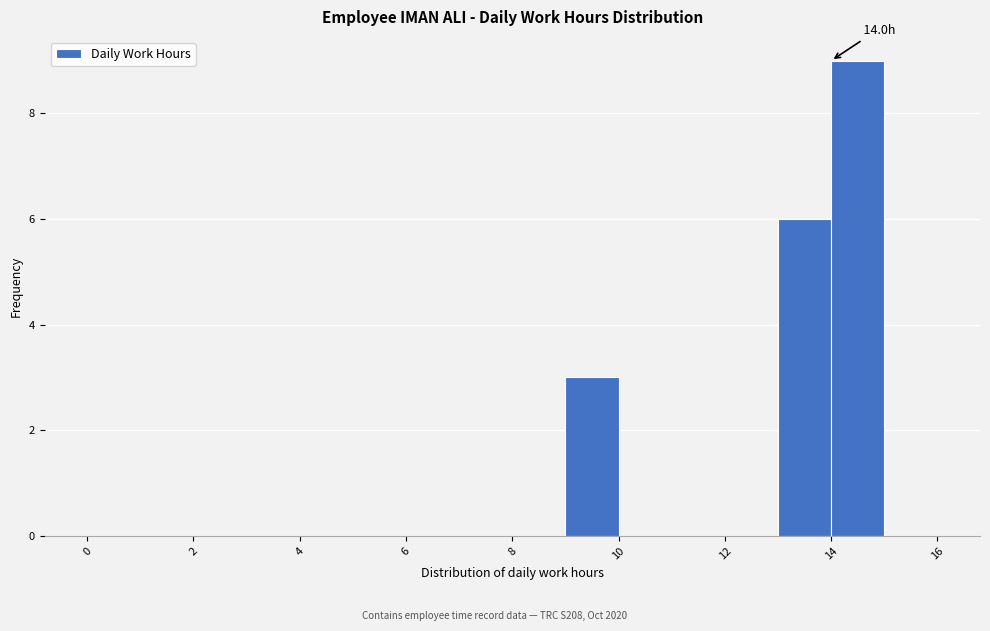

Over which range of the x-axis is the bar tallest?

14 to 15